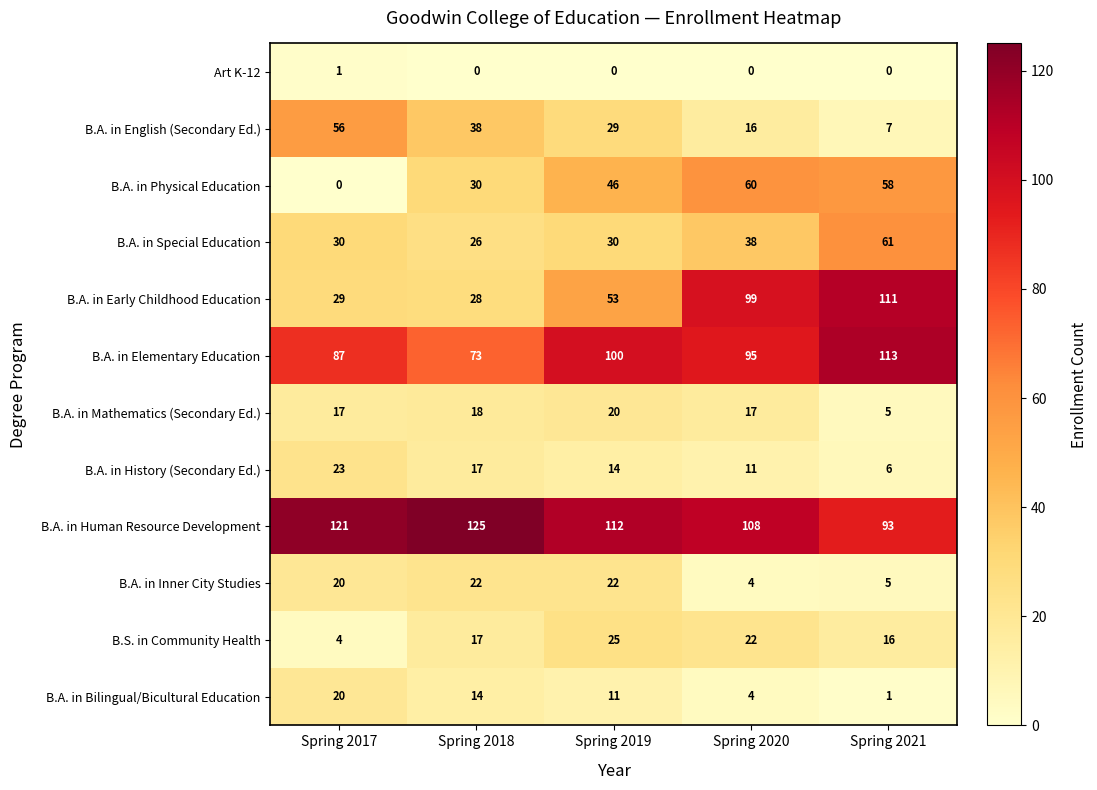

True or false: B.A. in Physical Education has a value of 30 at Spring 2018.

True